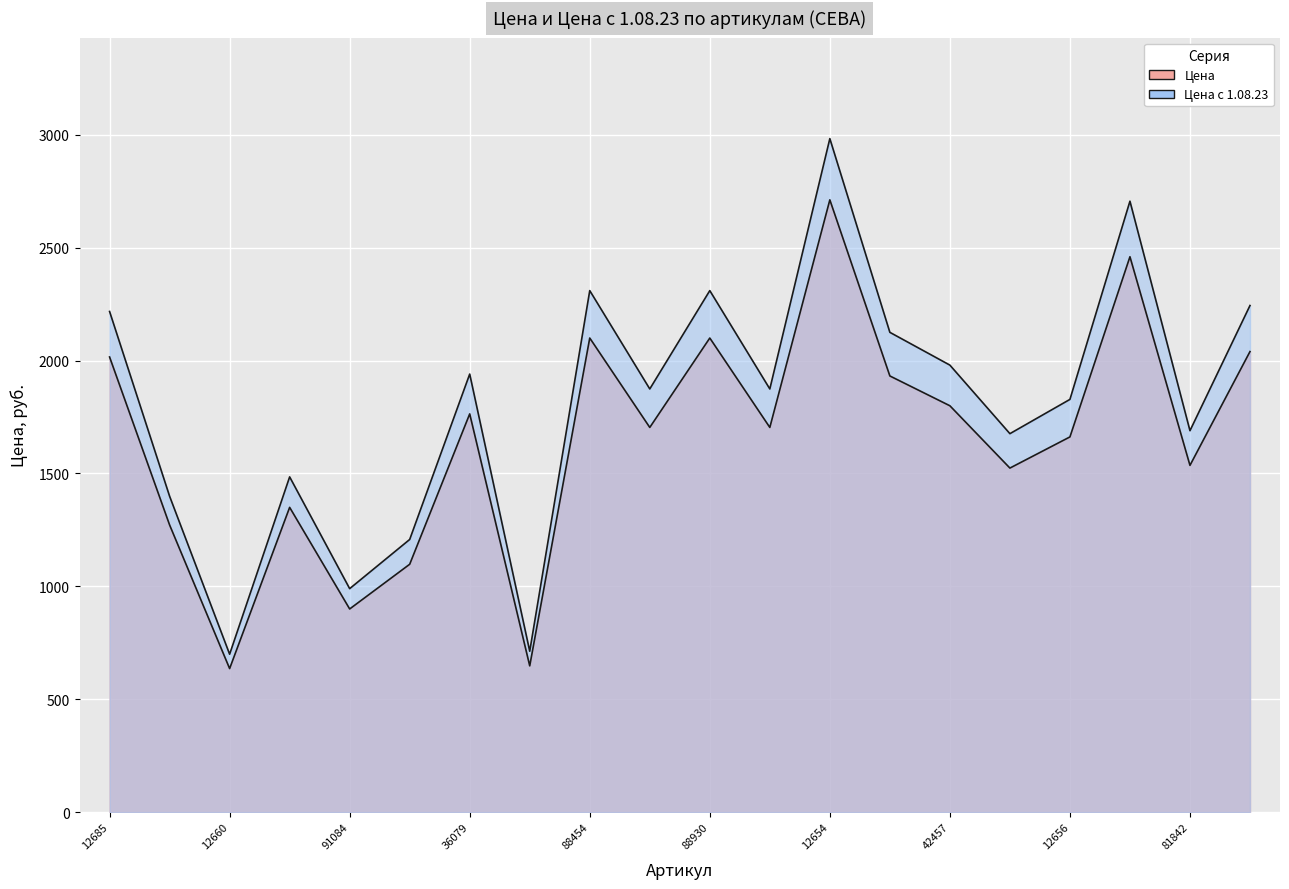

At which category is the sum across all series the highest?

12654